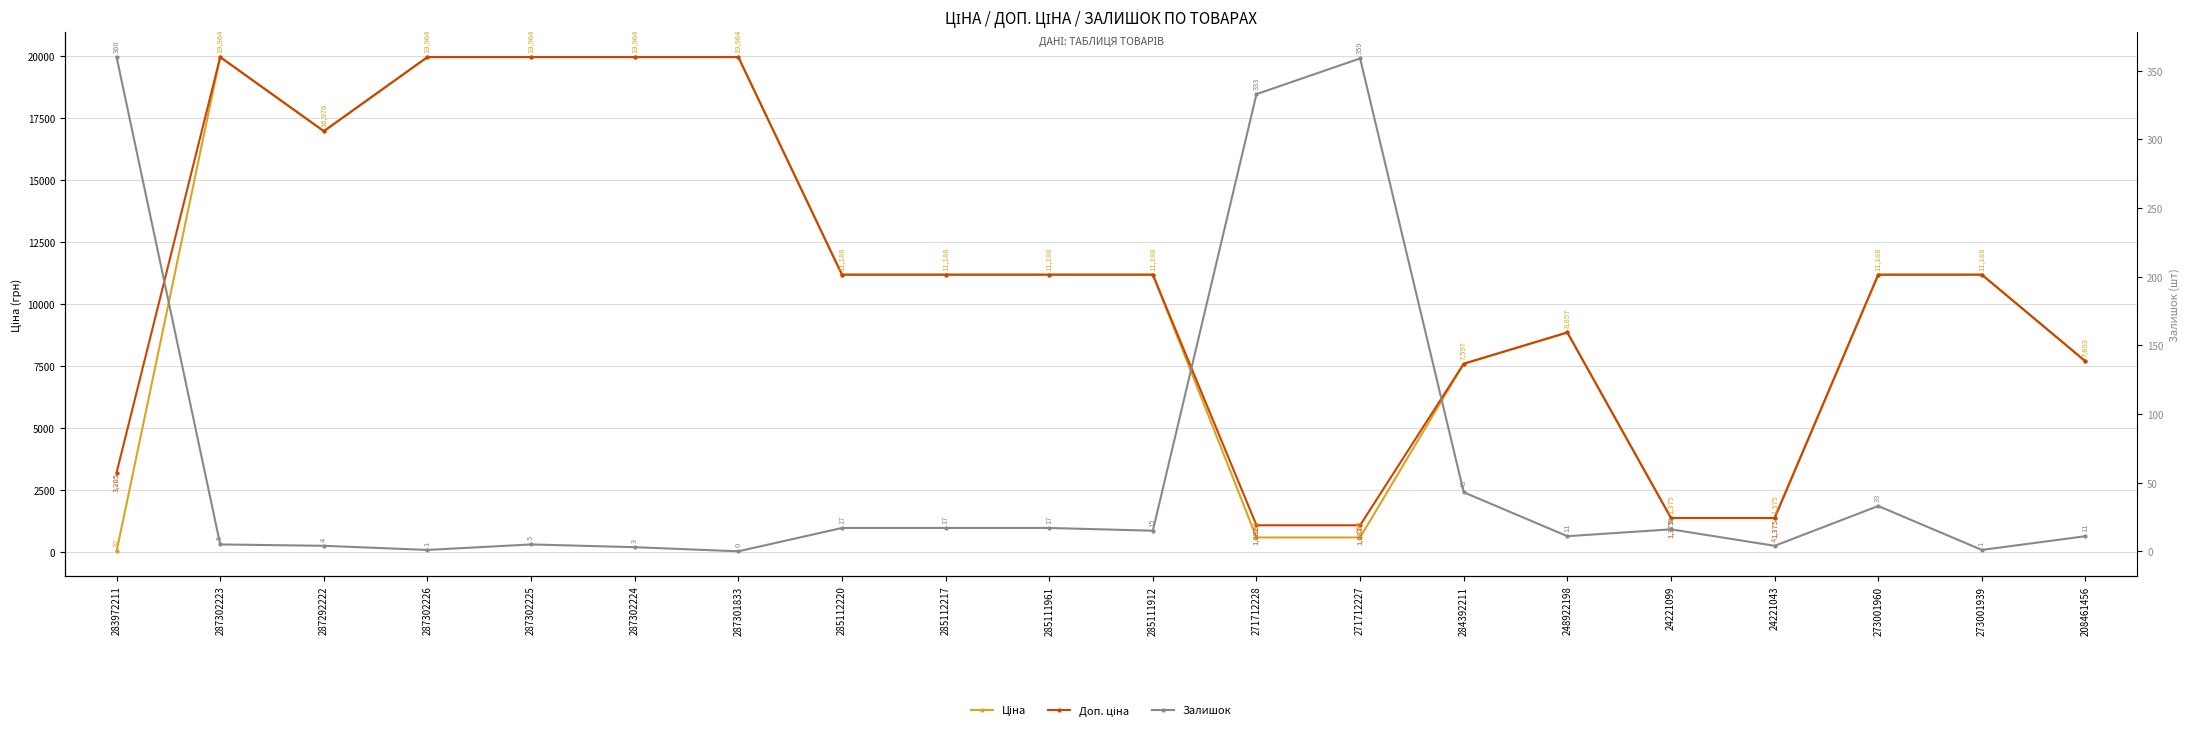

What is the sum of all Ціна values?

212035.2